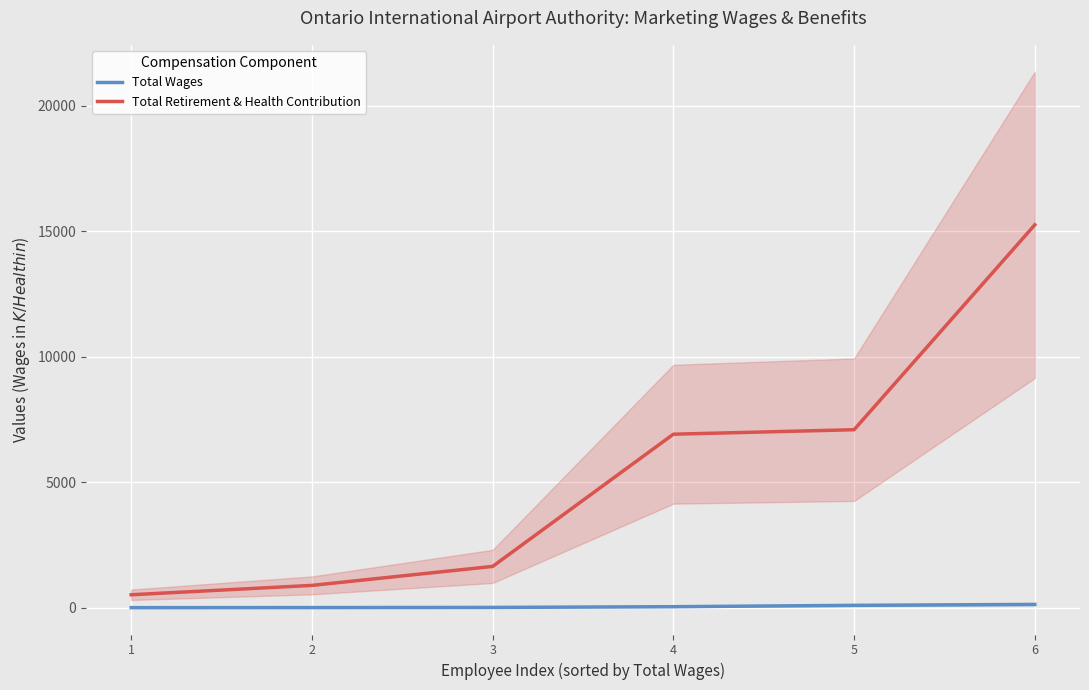

Which has a higher value, 4 or 5?

5